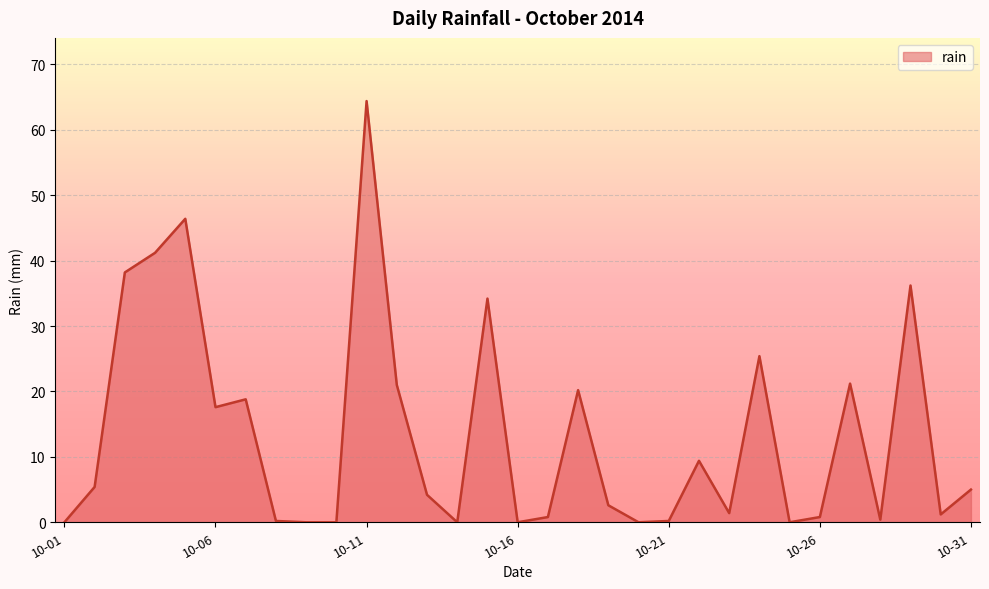

What is the difference between the maximum and minimum values?

64.4